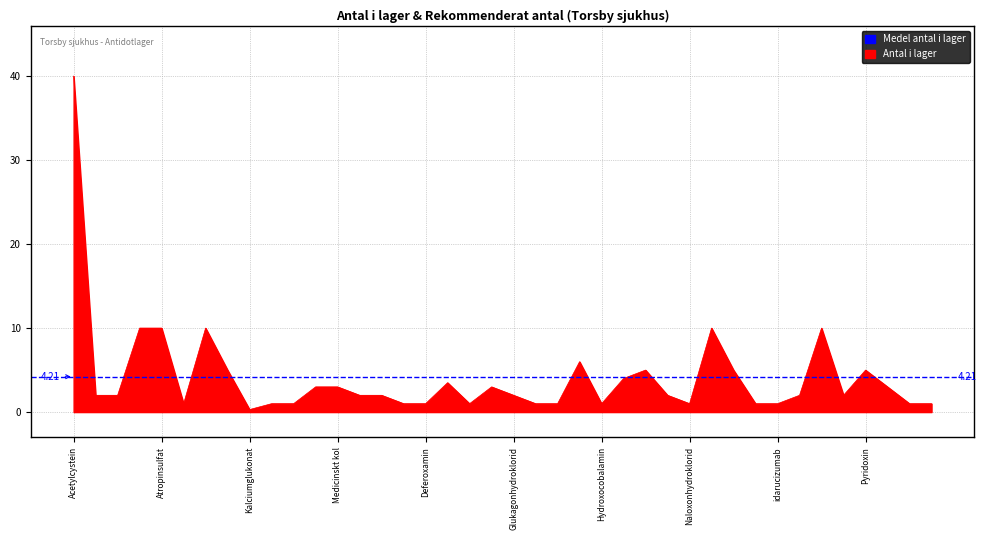

How many points are higher than both their immediate neighbors (excluding endpoints)?

8